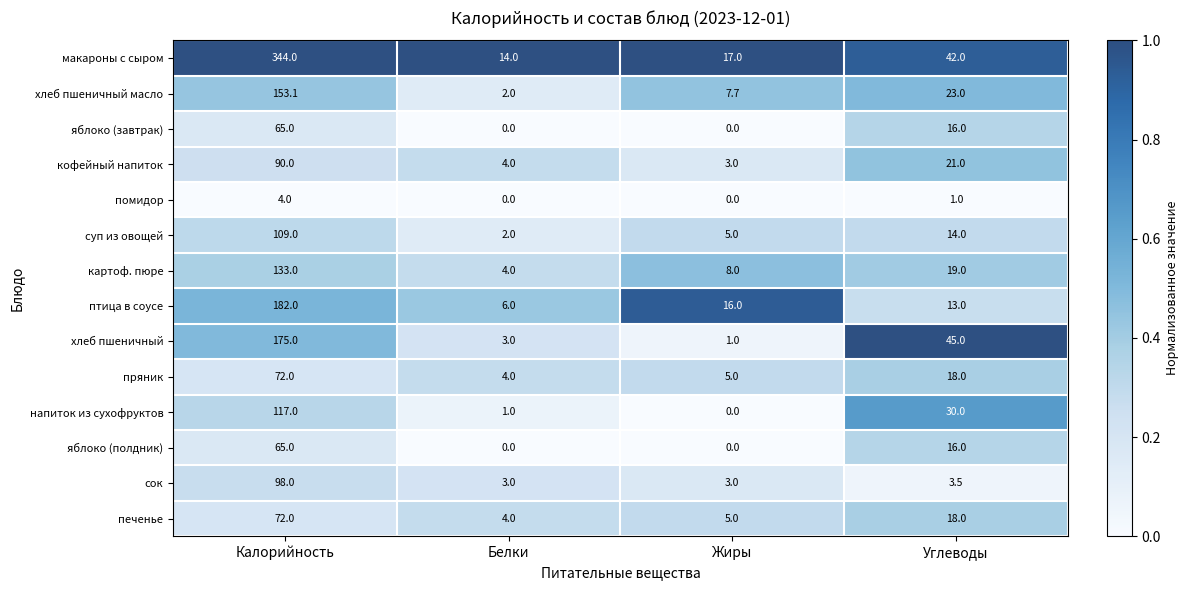

What is the difference between the напиток из сухофруктов values at Калорийность and Углеводы?

87.0